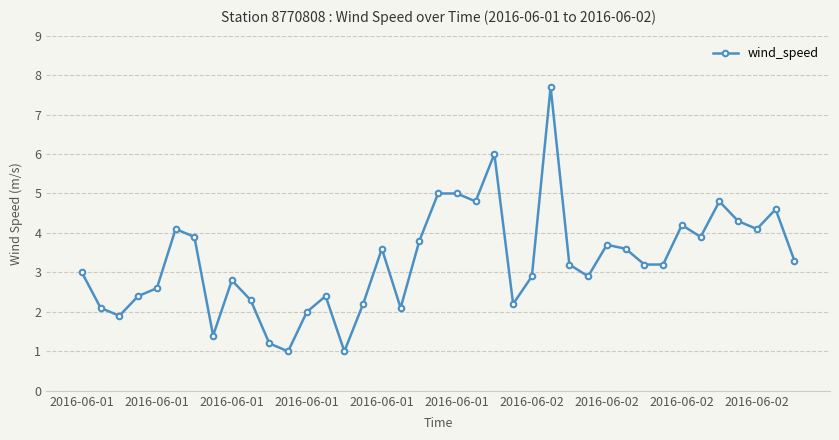

What is the greatest value displayed?

7.7